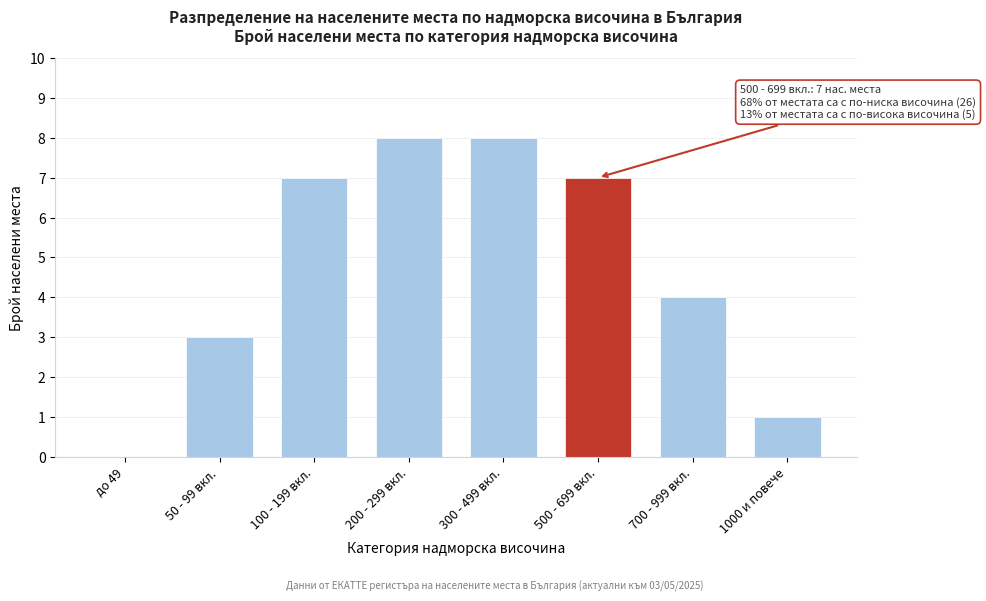

Reading left to right, transcribe all the data shown in this chart.

до 49=0	50 - 99 вкл.=3	100 - 199 вкл.=7	200 - 299 вкл.=8	300 - 499 вкл.=8	500 - 699 вкл.=7	700 - 999 вкл.=4	1000 и повече=1